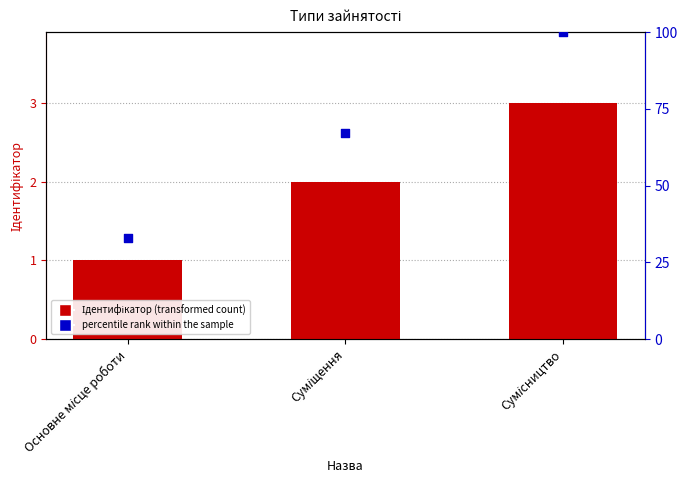

Which series has the largest total across all categories?

percentile rank within the sample